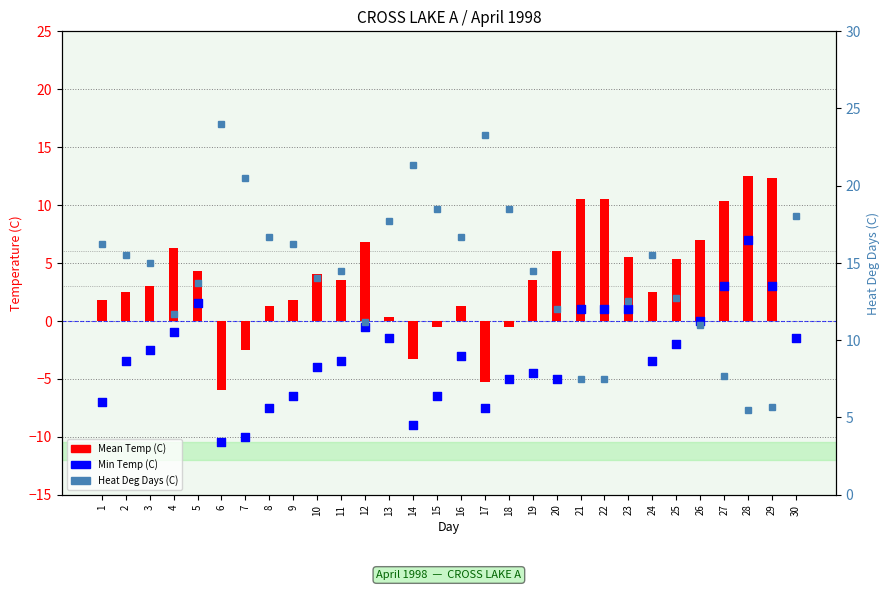

At which category is the sum across all series the highest?

28